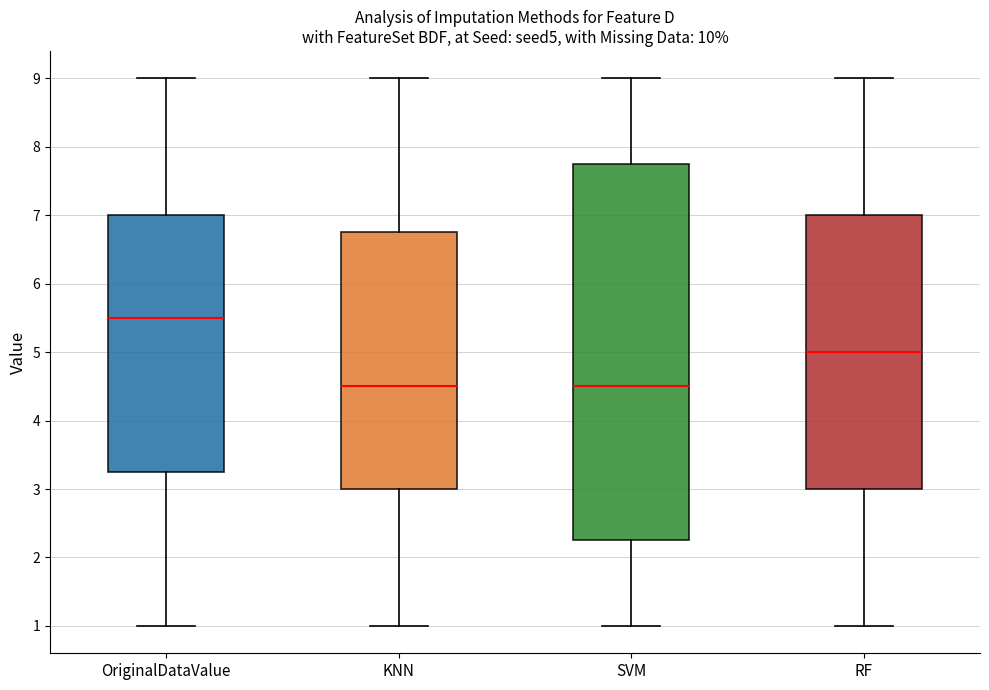

Reading left to right, transcribe this box plot: for each box, give where its median line is, the range the box spans, and where its two whiskers end, as read against the y-axis. The values are not printed on the chart, so give them approximately, as read against the axis.

OriginalDataValue: median 5.5, box 3.3 to 7.0, whiskers 1.0 to 9.0
KNN: median 4.5, box 3.0 to 6.8, whiskers 1.0 to 9.0
SVM: median 4.5, box 2.3 to 7.8, whiskers 1.0 to 9.0
RF: median 5.0, box 3.0 to 7.0, whiskers 1.0 to 9.0